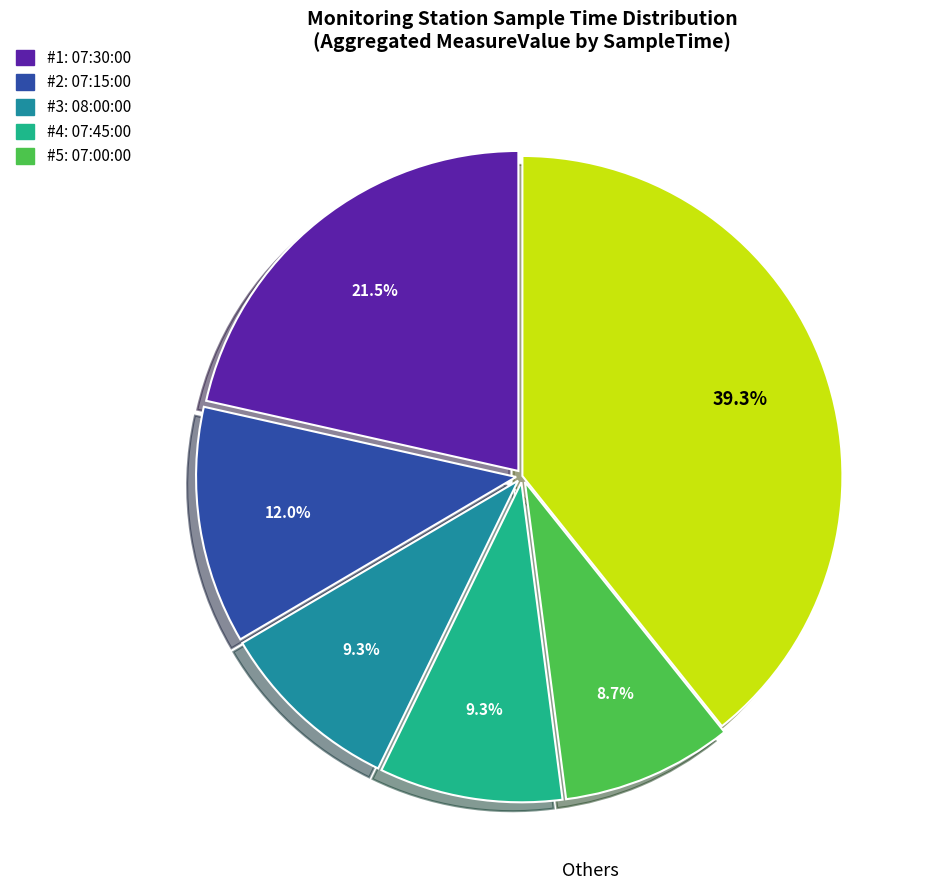

Is there a majority slice in this chart?

No